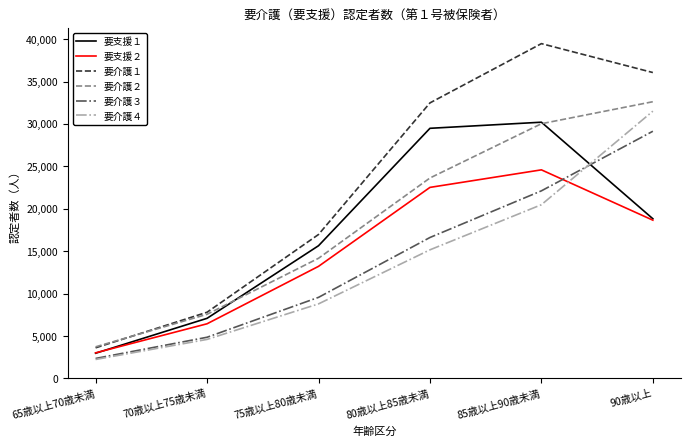

Reading left to right, transcribe all the data shown in this chart.

要支援１: 2968	7083	15641	29487	30206	18822
要支援２: 3011	6439	13210	22520	24589	18655
要介護１: 3604	7799	16966	32483	39471	36062
要介護２: 3721	7558	14162	23628	30028	32622
要介護３: 2352	4850	9553	16613	22114	29141
要介護４: 2230	4596	8784	15159	20478	31508